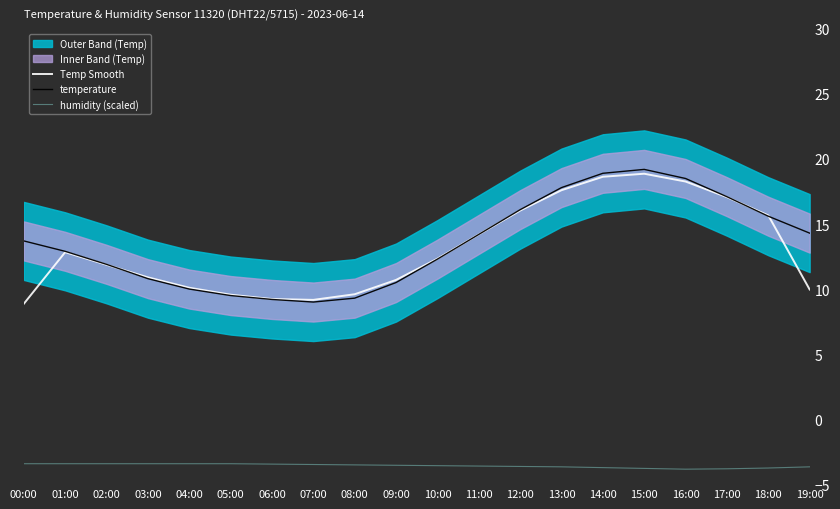

Is this an area chart (filled region under the line)?

No